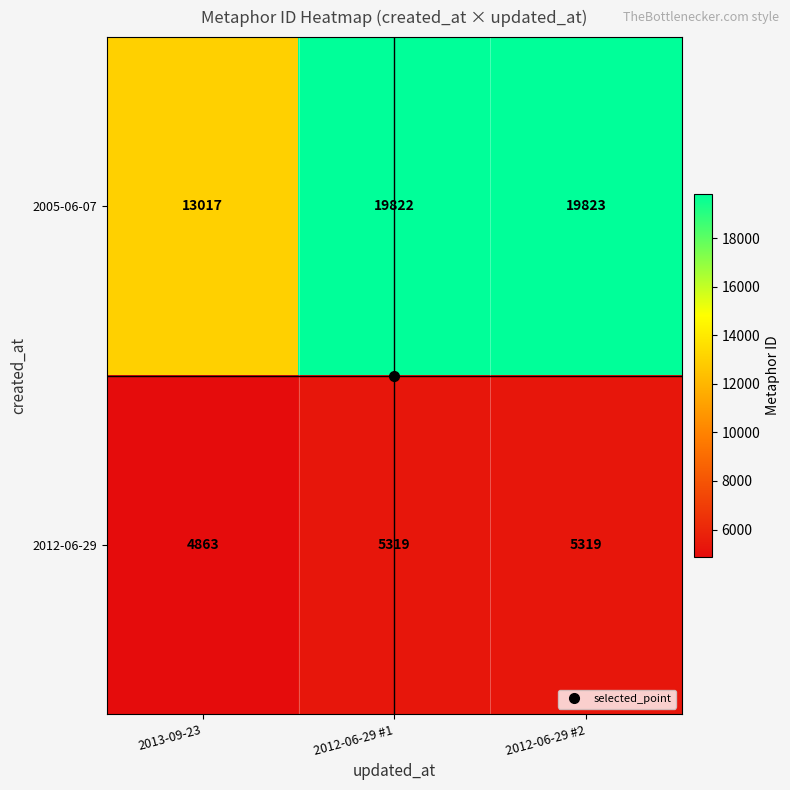

Rank the series by their average value, from highest to lowest.

2005-06-07, 2012-06-29